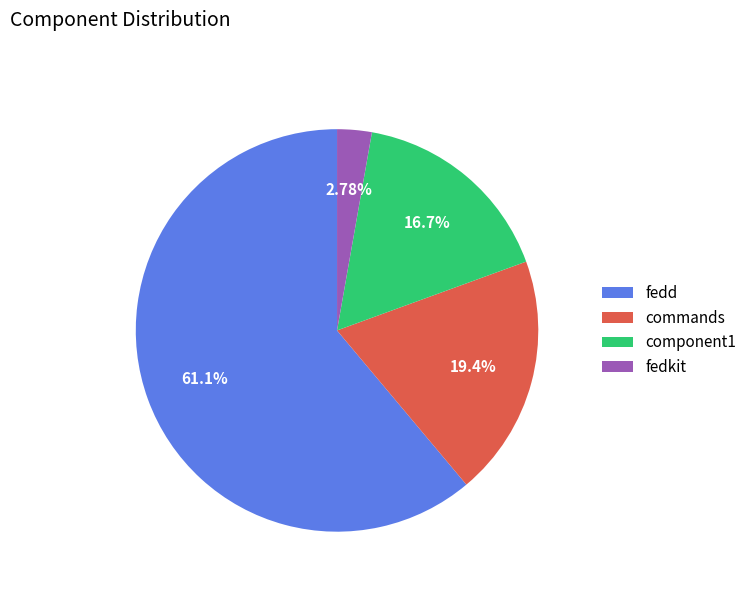

How many segments does this pie chart have?

4